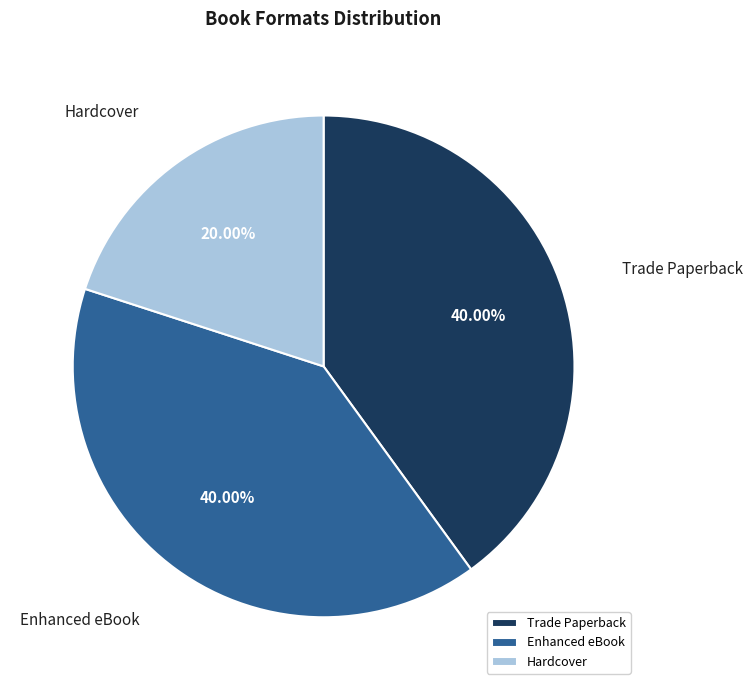

Combined, do Hardcover and Enhanced eBook account for over 50%?

Yes